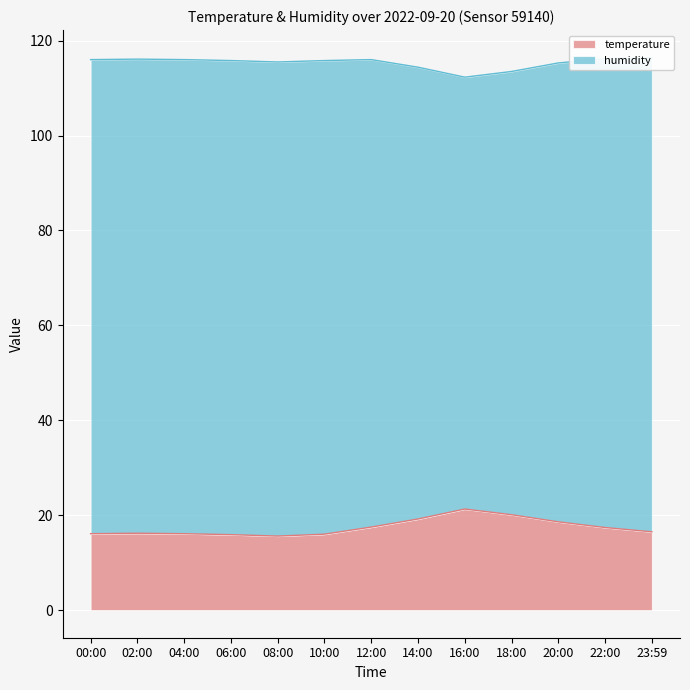

What is the change in value from 22:00 to 23:59?

-0.9